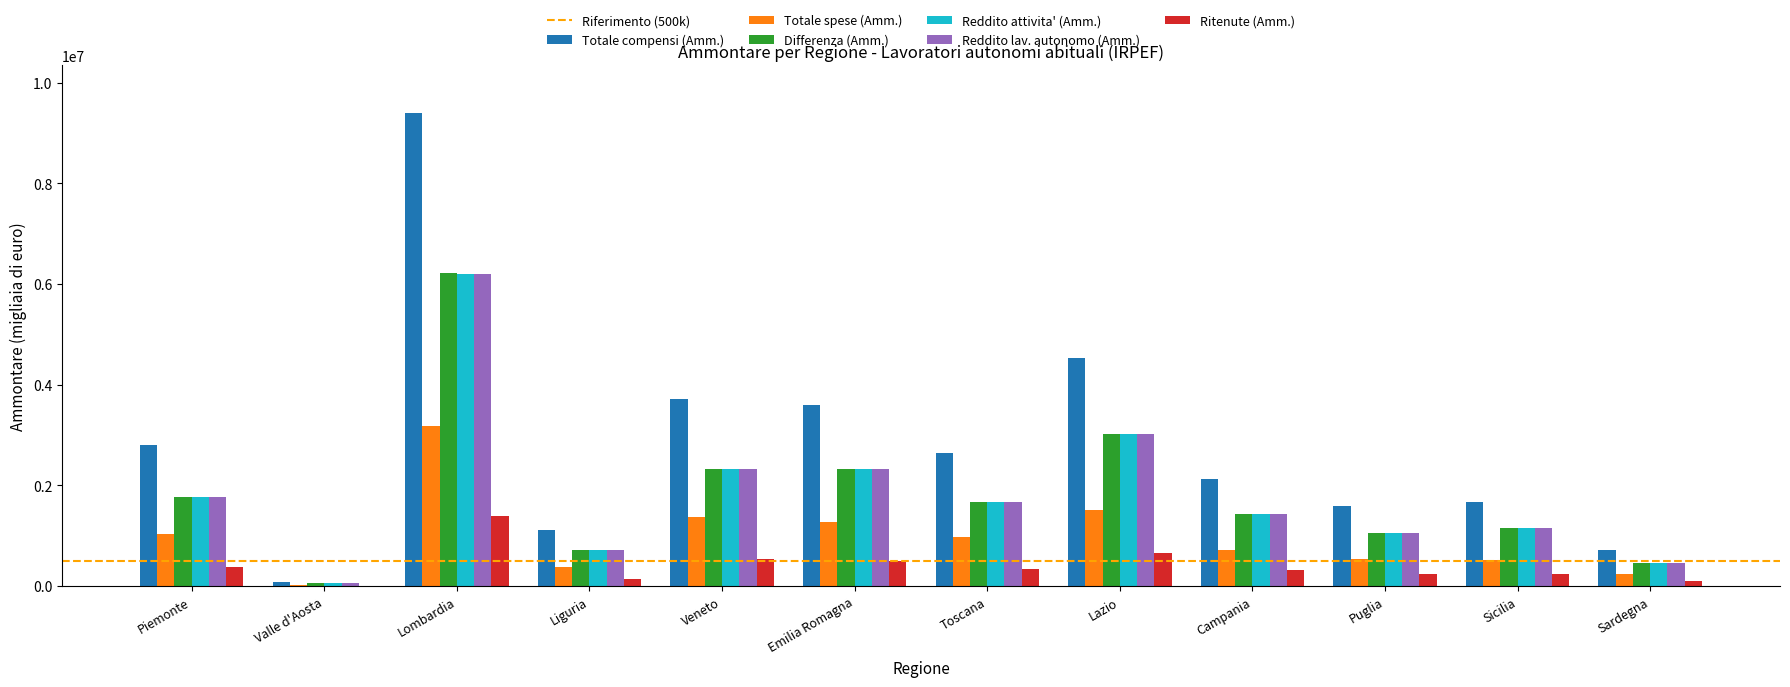

At which label does Ritenute (Amm.) reach its peak?

Lombardia